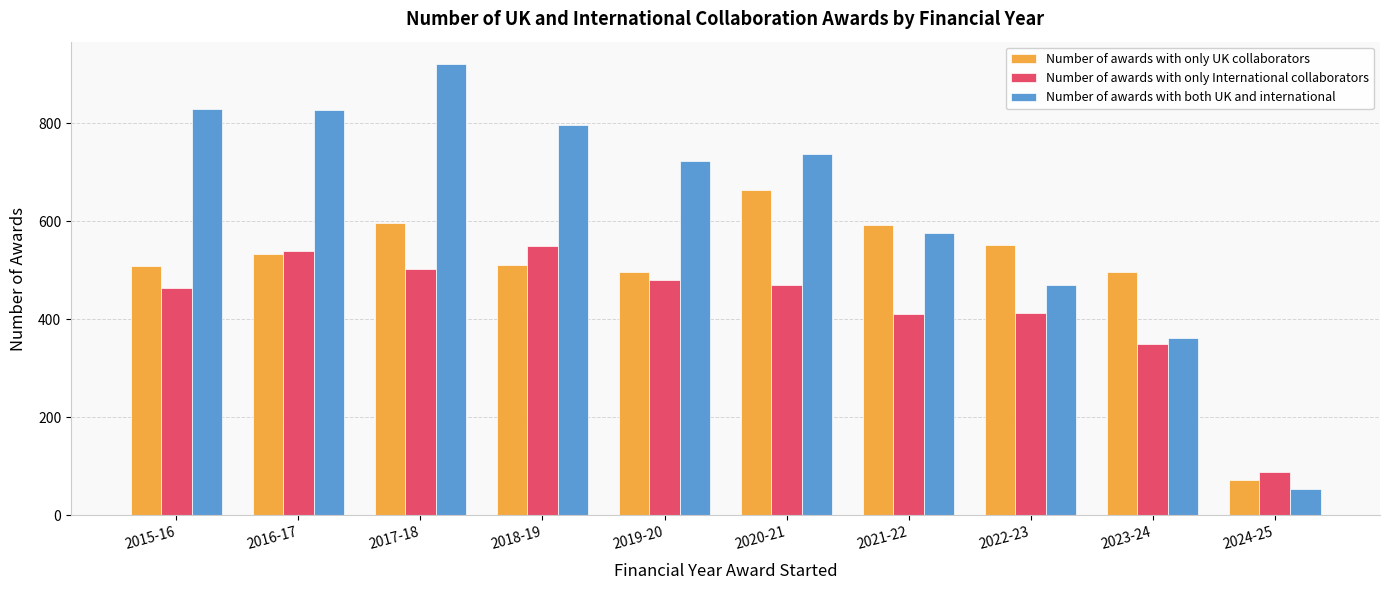

The value of Number of awards with both UK and international at 2017-18 is 921. True or false?

True